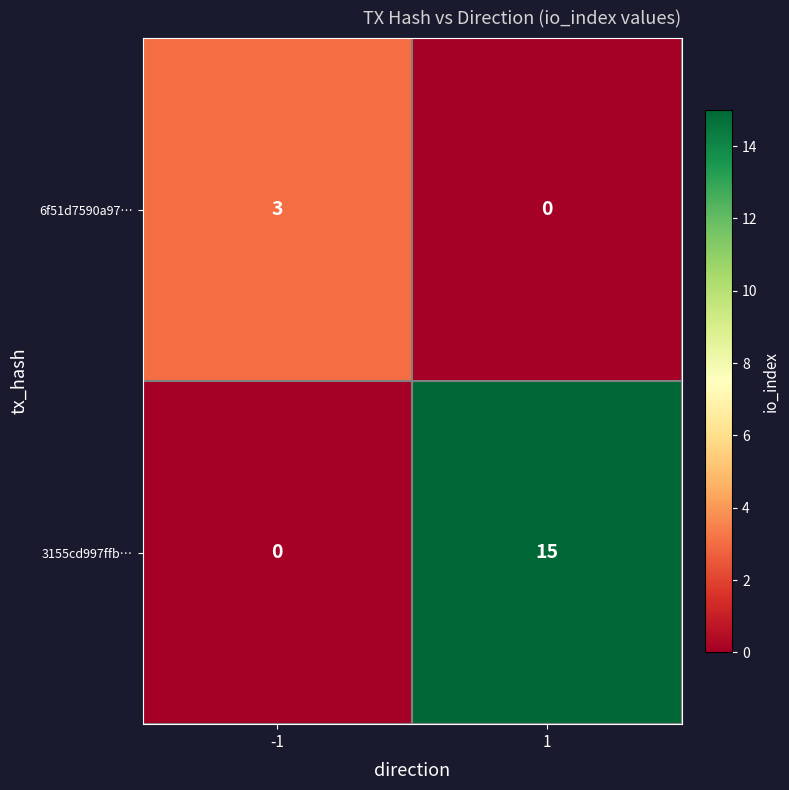

Which series changed the most between -1 and 1?

3155cd997ffb…